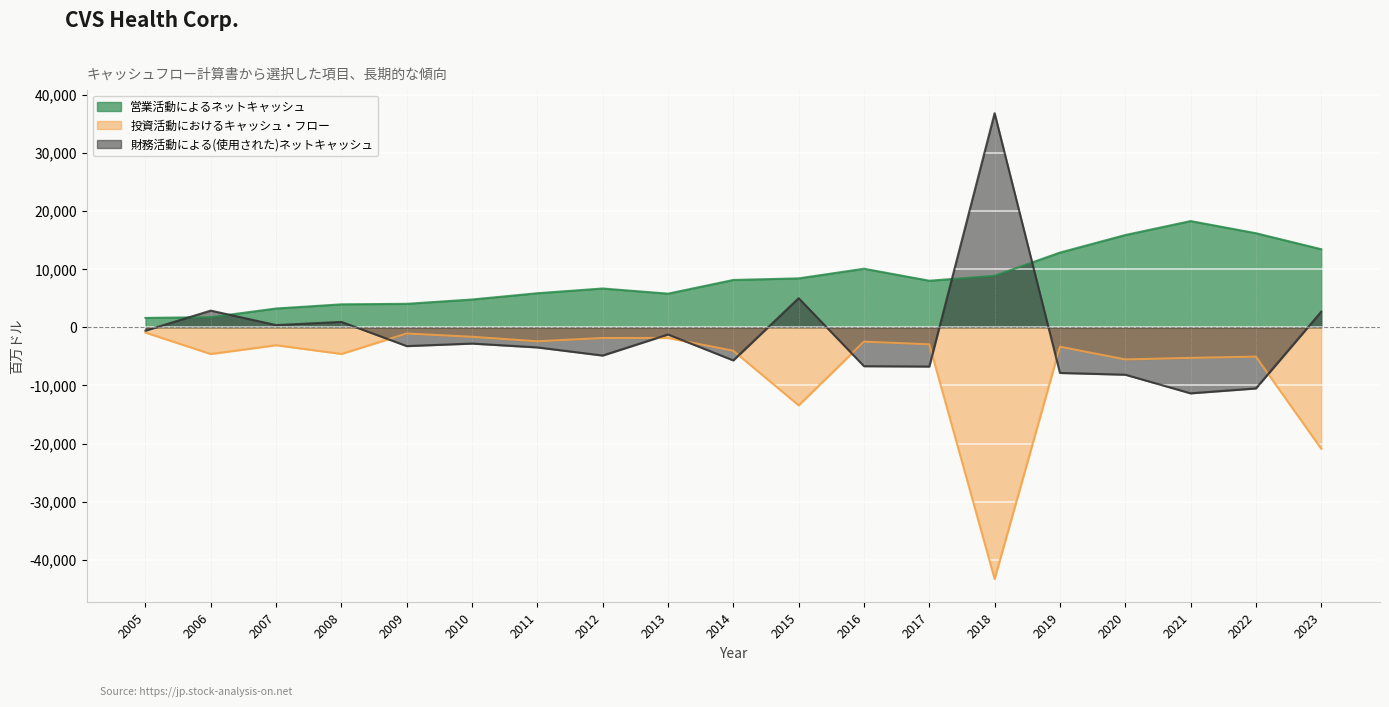

Which category has the highest value across all series?

2018